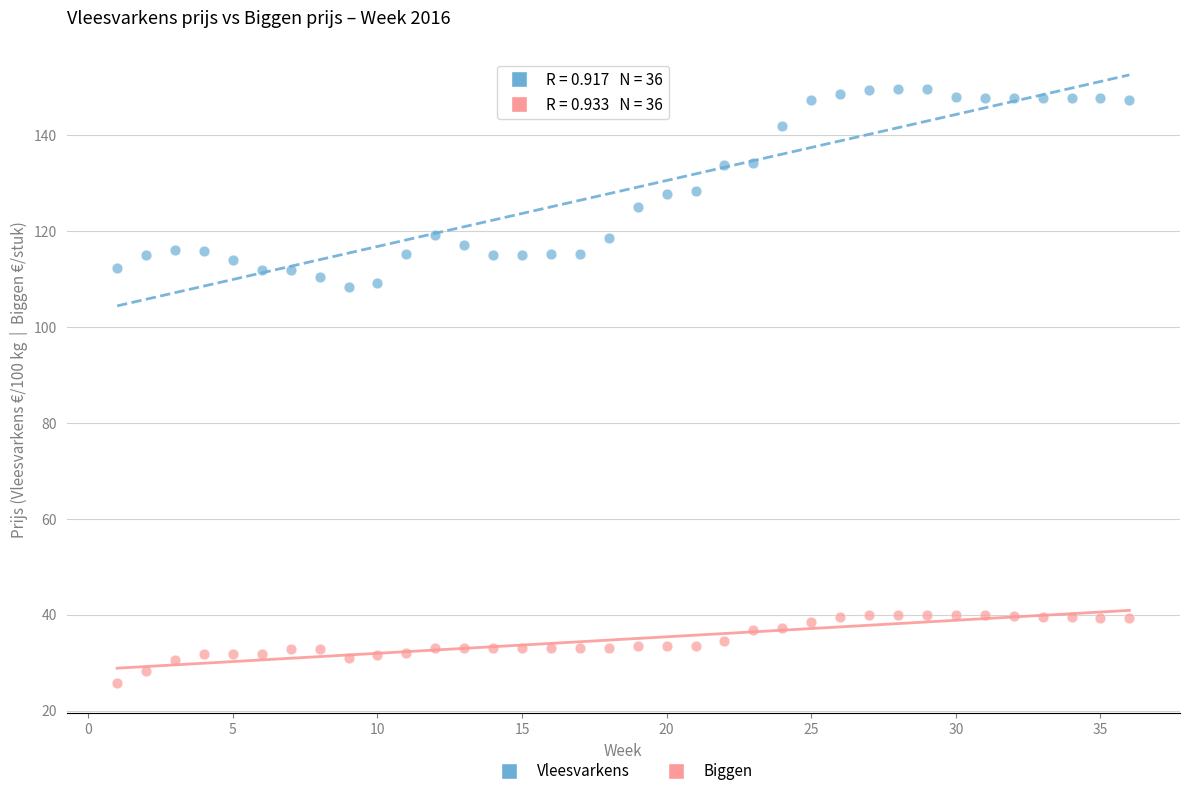

Across all data points, what is the range of X values (max minus min)?

35.0